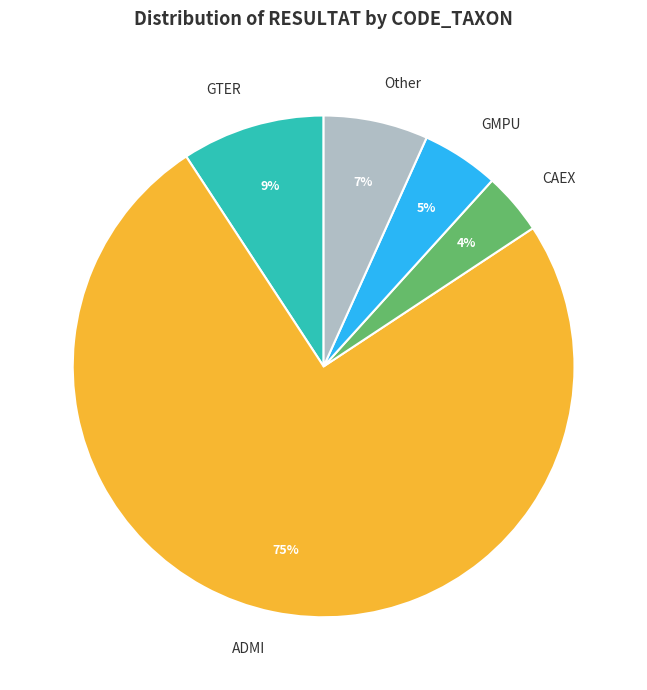

To the nearest percent, what is the average slice percentage?

20%